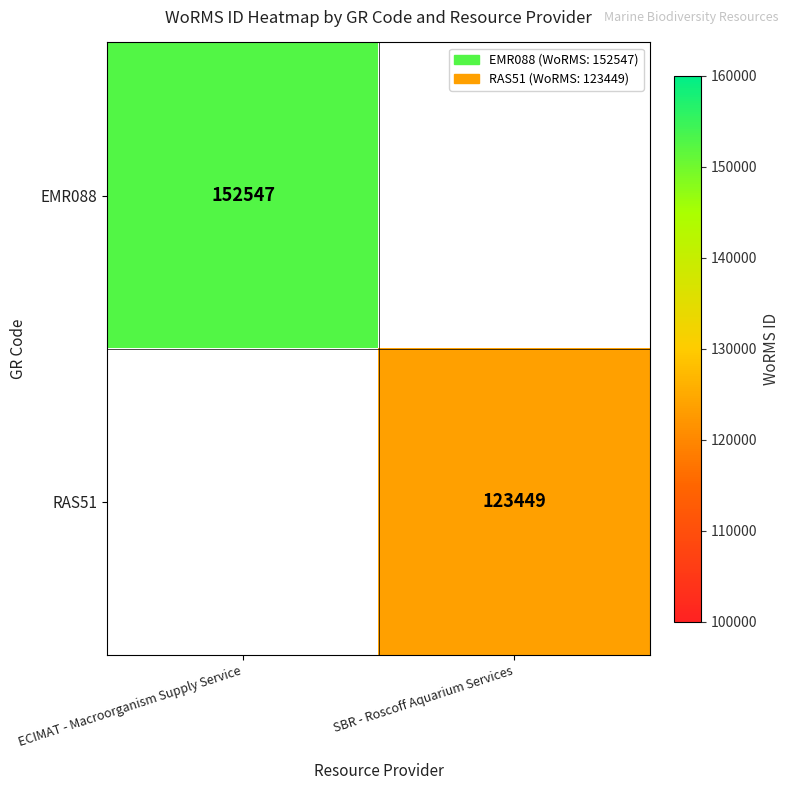

The RAS51 series shows 202927 at SBR - Roscoff Aquarium Services. True or false?

False